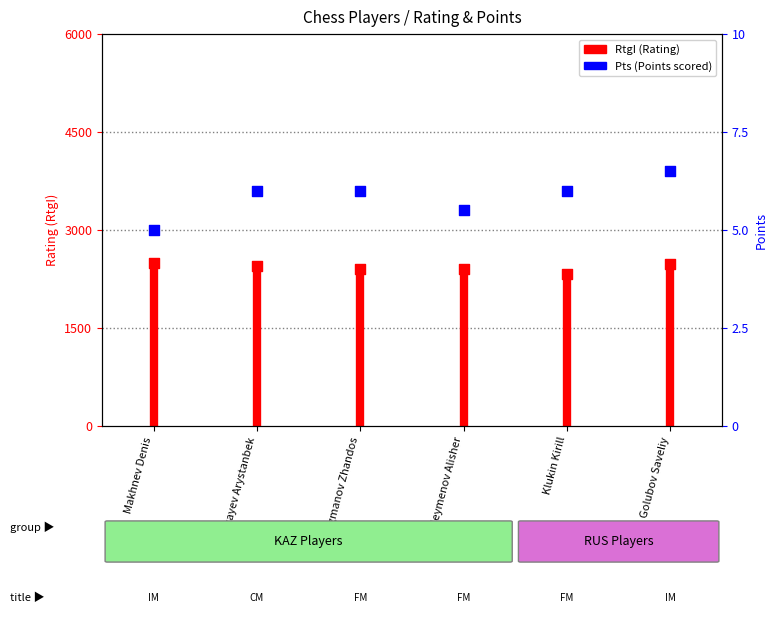

At how many categories does at least one series exceed 307?

6